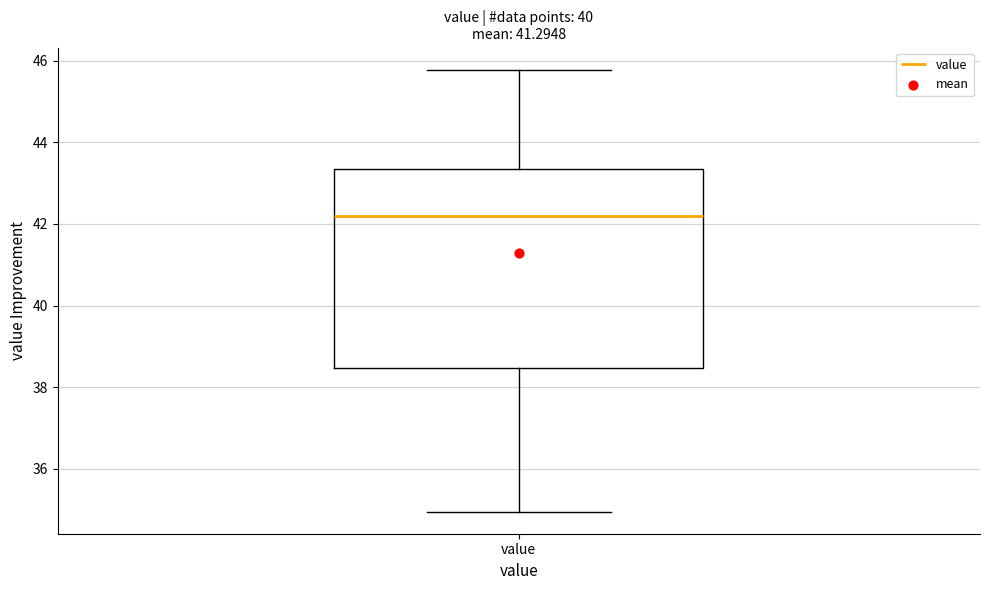

Transcribe this box plot: give where the median line is, the range the box spans, and where the two whiskers end, as read against the y-axis. The values are not printed on the chart, so give them approximately, as read against the axis.

median 42.2, box 38.4 to 43.4, whiskers 35.0 to 45.8